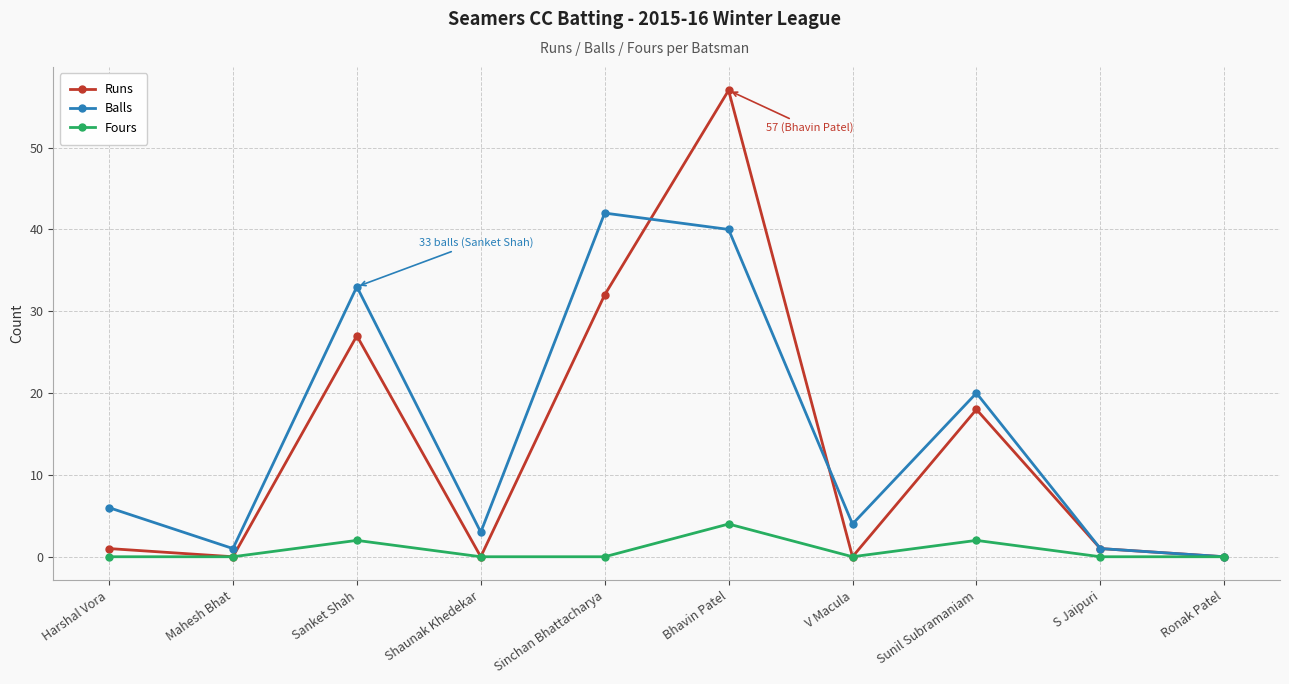

Count the number of categories in the chart.

10